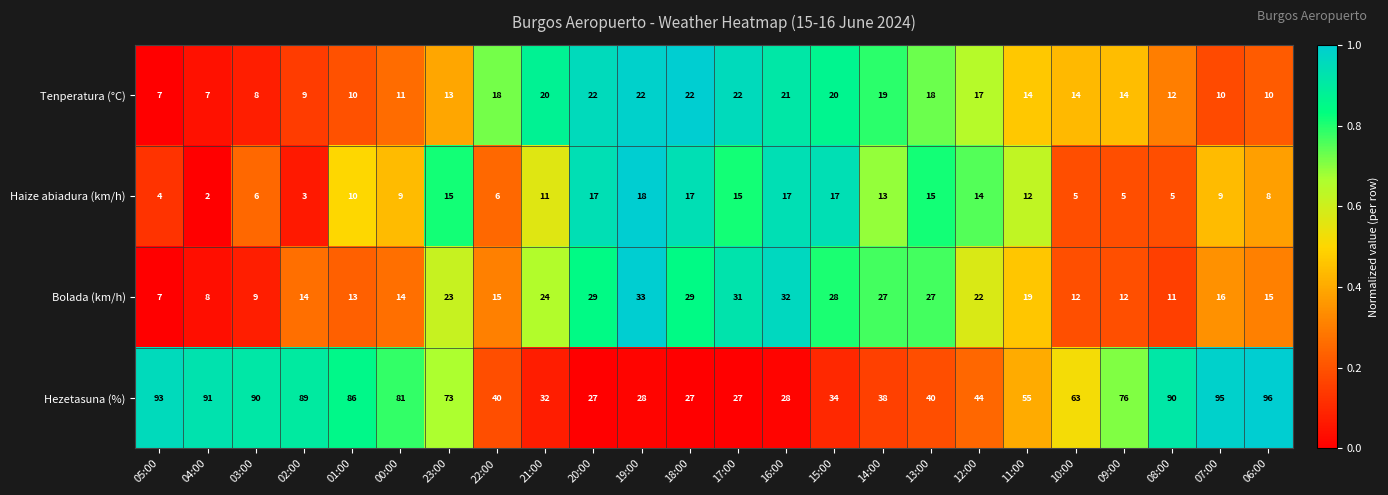

At which category is the sum across all series the highest?

07:00